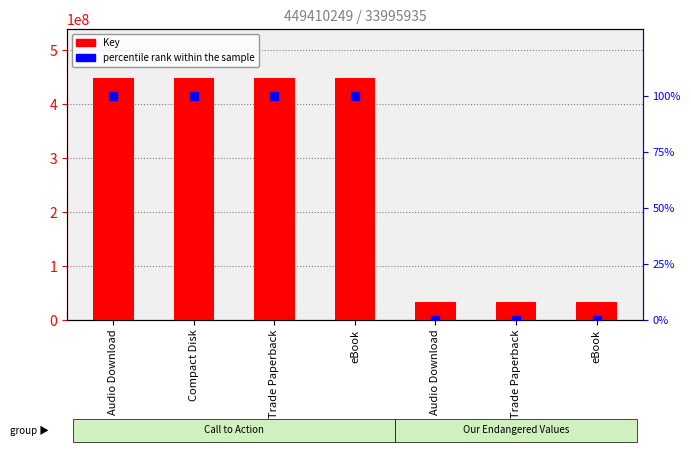

Which series has the largest total across all categories?

Key